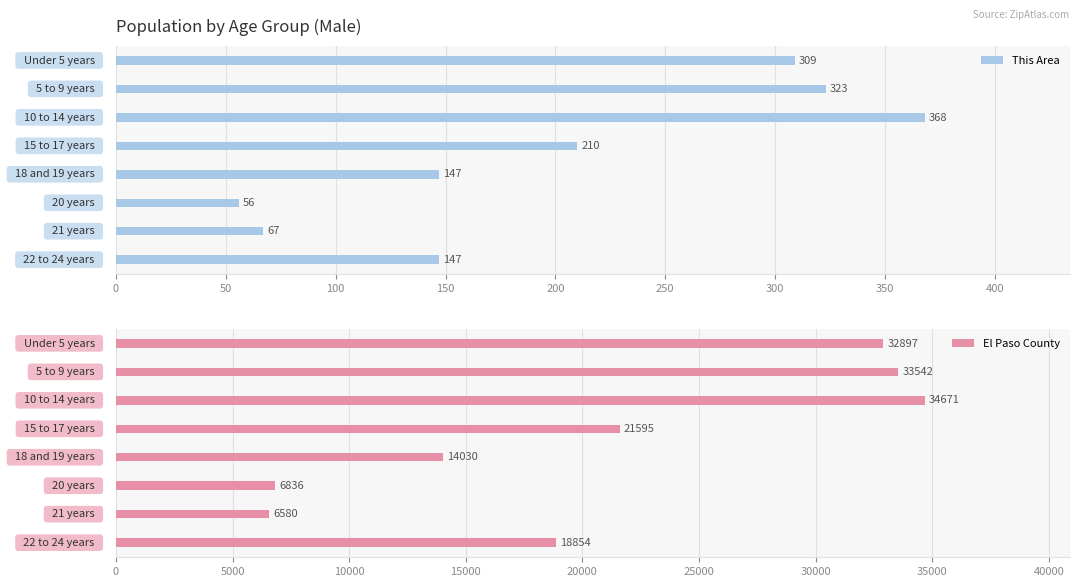

At how many categories does at least one series exceed 15506?

5